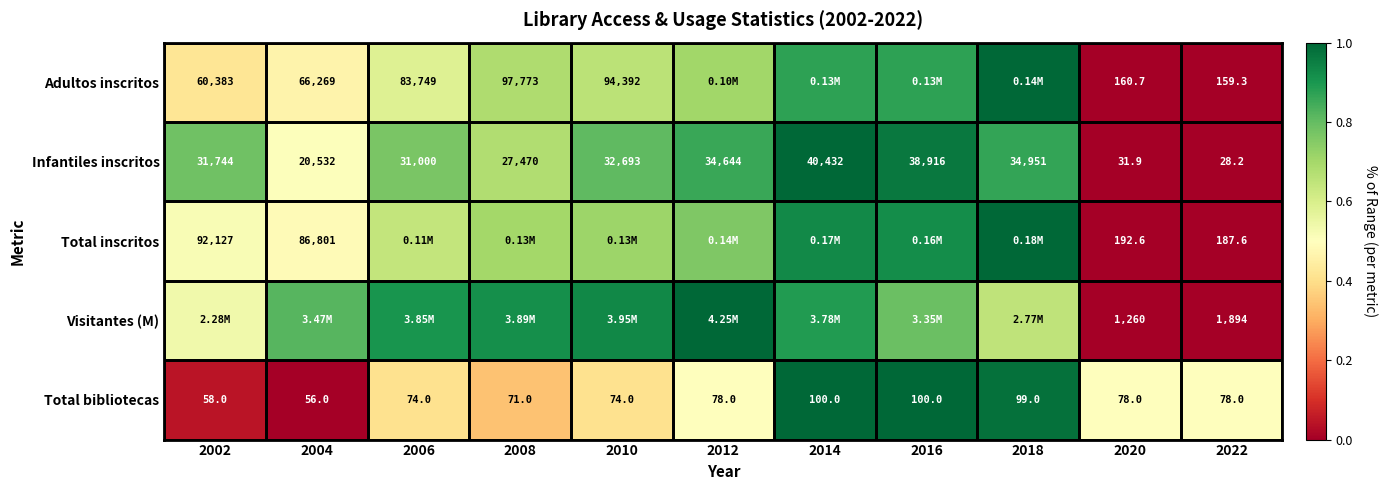

Is the value of Infantiles inscritos at 2008 greater than the value of Total bibliotecas at 2016?

Yes